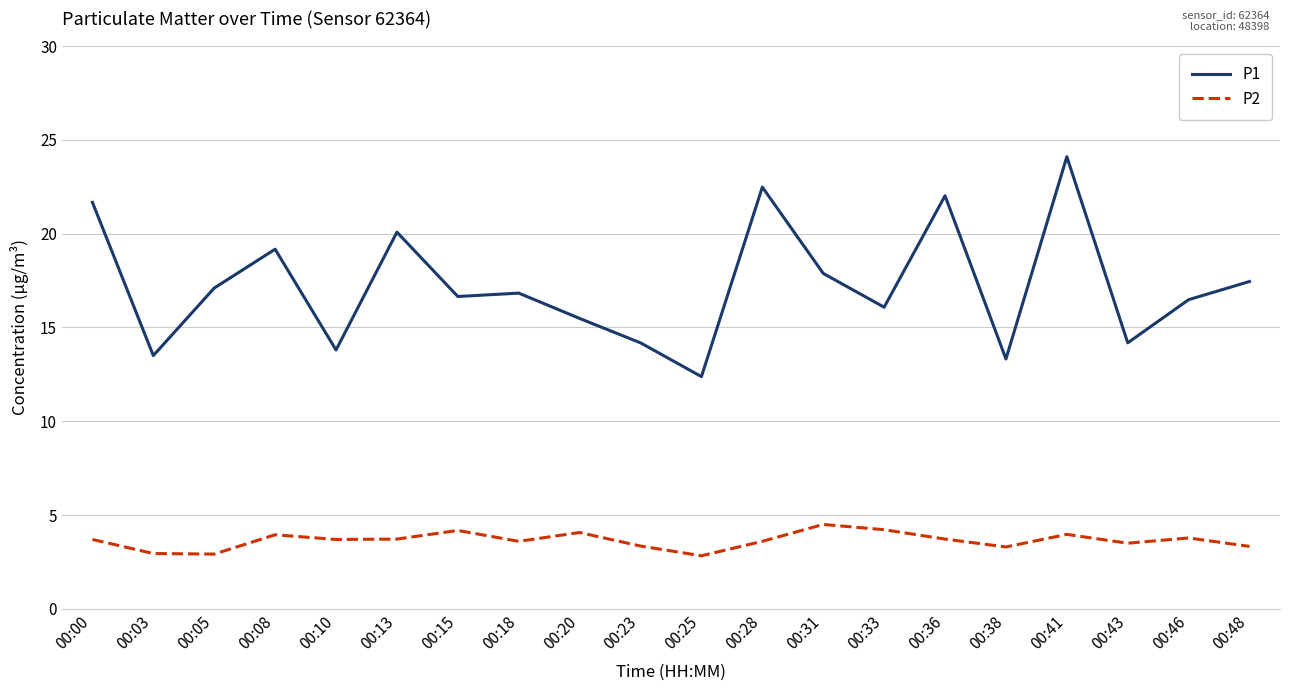

What is the difference between the maximum and minimum values in the P2 series?

1.7